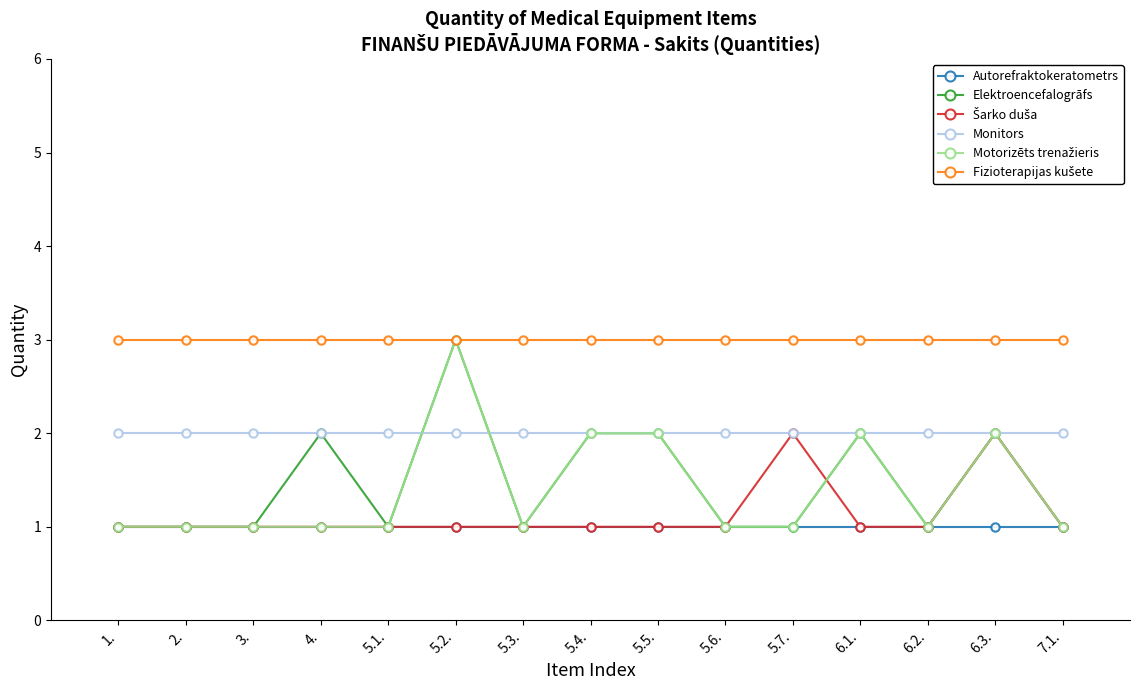

True or false: Monitors and Autorefraktokeratometrs cross at least once.

False